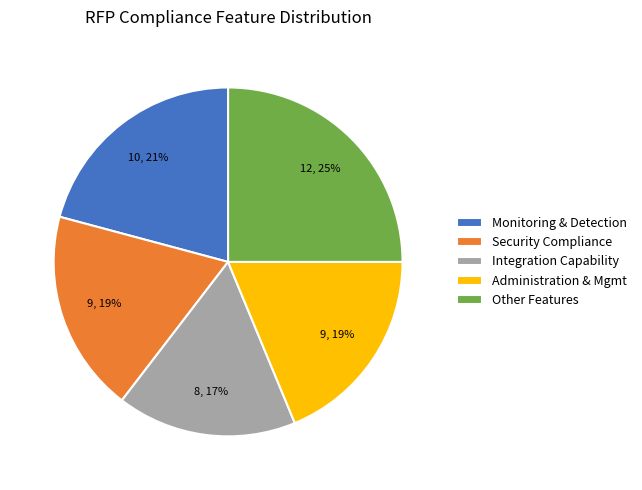

Which category has the biggest portion of the pie?

Other Features